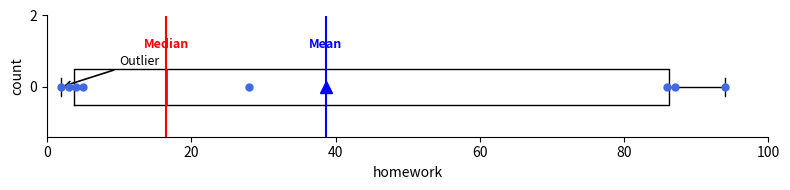

Read this box plot against the x-axis: the position of the median line, the range covered by the box, and the ends of both whiskers. The values are not printed on the chart, so give them approximately, as read against the axis.

median 16, box 4 to 86, whiskers 2 to 94